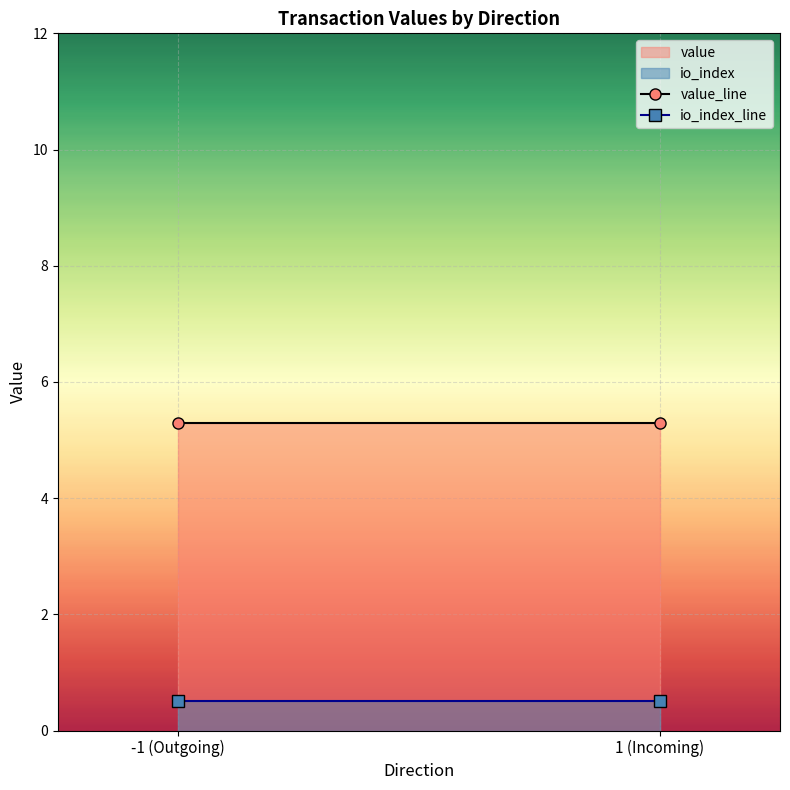

List the series in order of their overall mean, lowest first.

io_index, value